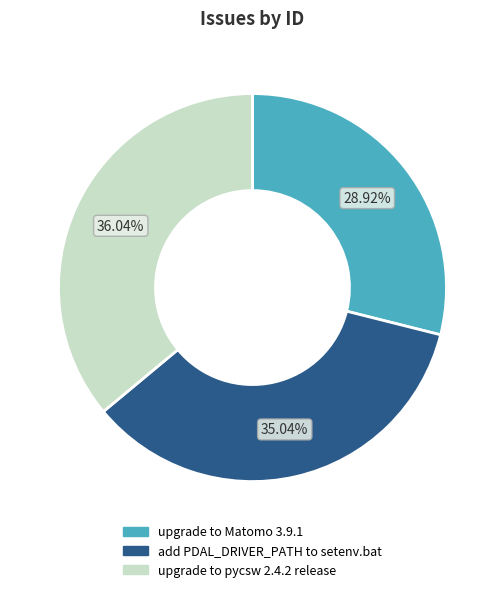

What is the ratio of the value at upgrade to pycsw 2.4.2 release to the value at add PDAL_DRIVER_PATH to setenv.bat?

1.0